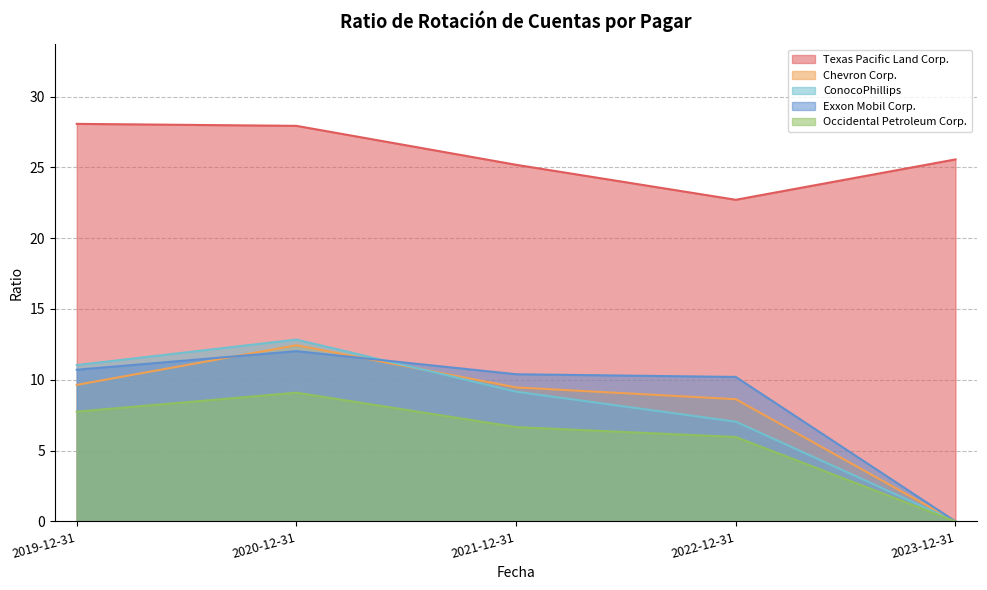

Is it true that Occidental Petroleum Corp. equals 3.6 at 2020-12-31?

False